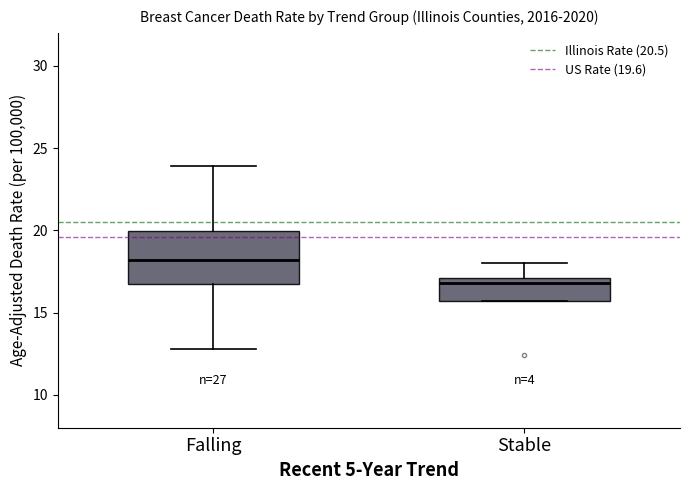

Which box has the lowest median line?

Stable